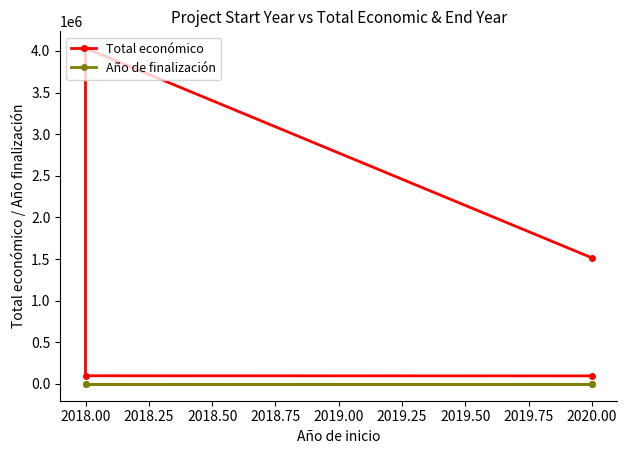

True or false: Año de finalización and Total económico cross at least once.

False